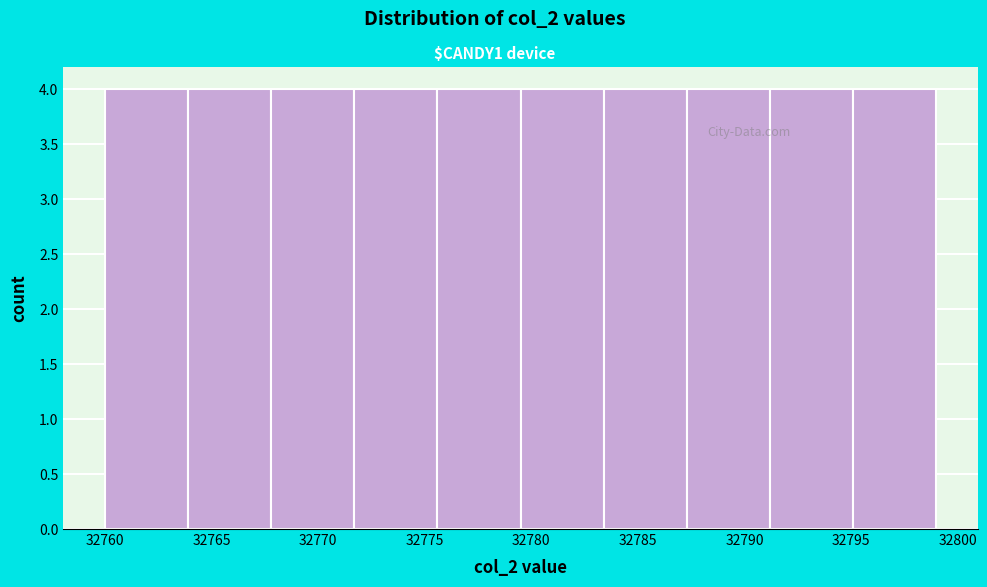

Reading left to right, list every bar in this chart as the range it spans on the x-axis followed by its height. Neither the bar edges nor the heights are printed on the chart, so give them approximately, as read against the axes.

32760.0 to 32763.9: 4
32763.9 to 32767.8: 4
32767.8 to 32771.7: 4
32771.7 to 32775.6: 4
32775.6 to 32779.5: 4
32779.5 to 32783.4: 4
32783.4 to 32787.3: 4
32787.3 to 32791.2: 4
32791.2 to 32795.1: 4
32795.1 to 32799.0: 4